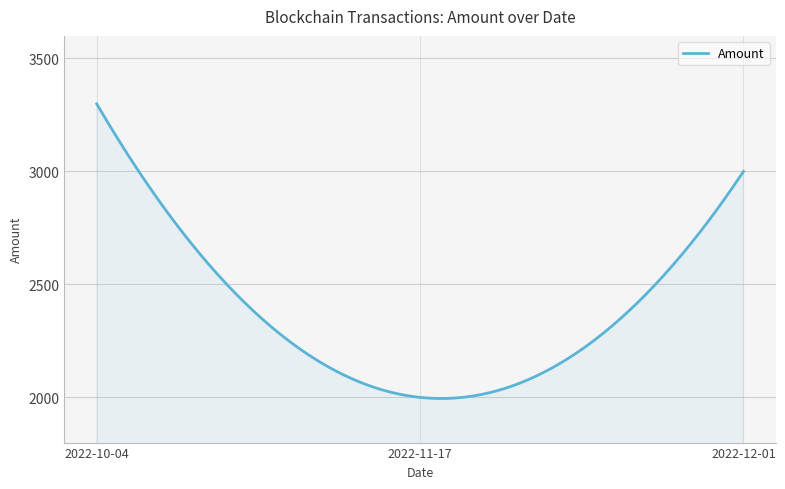

What is the smallest value displayed?

1995.1